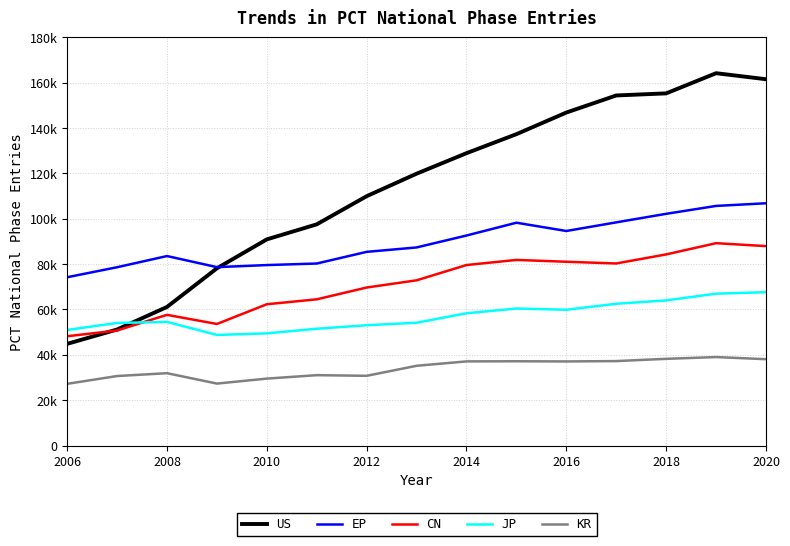

Reading left to right, list all the values displayed in this chart.

US: 44842	51173	61122	78160	90931	97561	109976	119899	128946	137331	146867	154403	155322	164221	161565
EP: 74223	78636	83576	78684	79594	80275	85421	87367	92627	98278	94625	98431	102196	105681	106854
CN: 48200	50739	57641	53611	62317	64486	69693	72867	79612	81866	81055	80301	84297	89249	87954
JP: 50971	54056	54546	48773	49474	51519	53058	54157	58337	60431	59893	62530	64013	66968	67634
KR: 27212	30650	31909	27323	29516	31039	30752	35168	37112	37170	37093	37248	38239	39021	38078